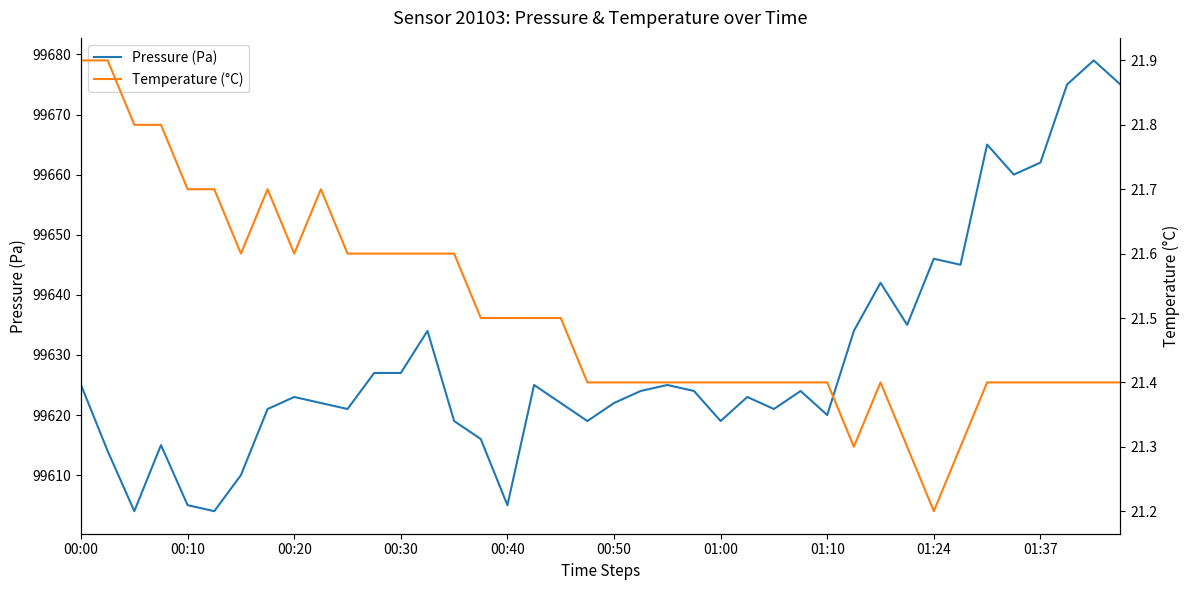

What is the maximum value for Pressure (Pa)?

99679